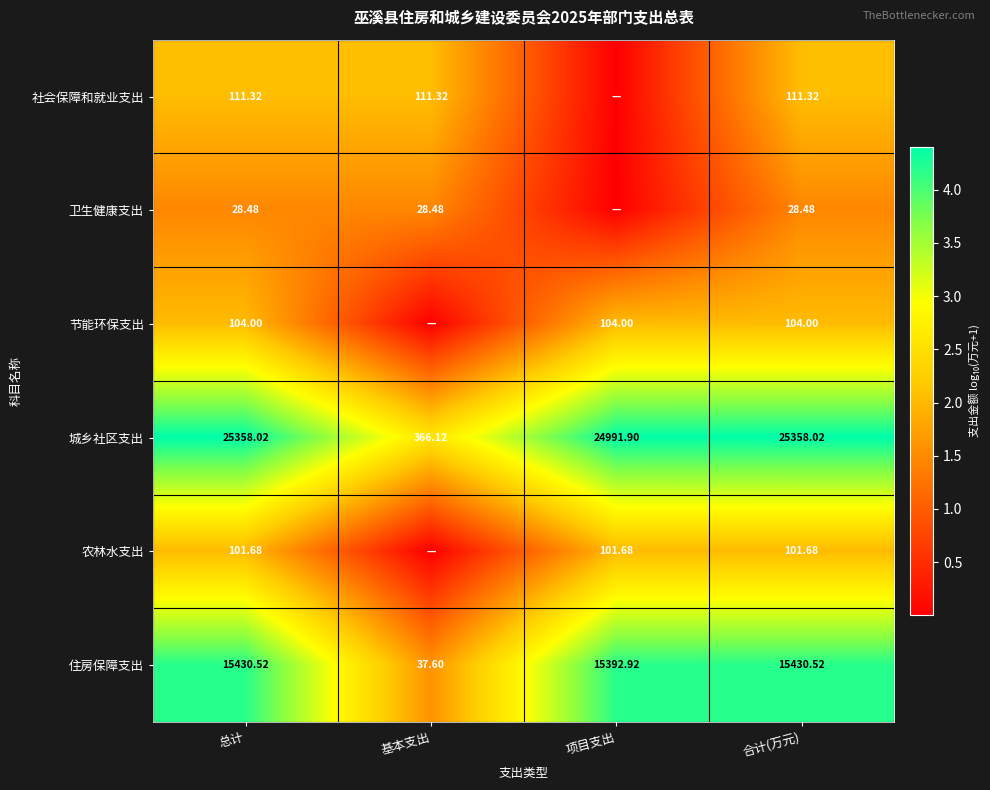

Where does the 住房保障支出 series first go above 15430?

总计